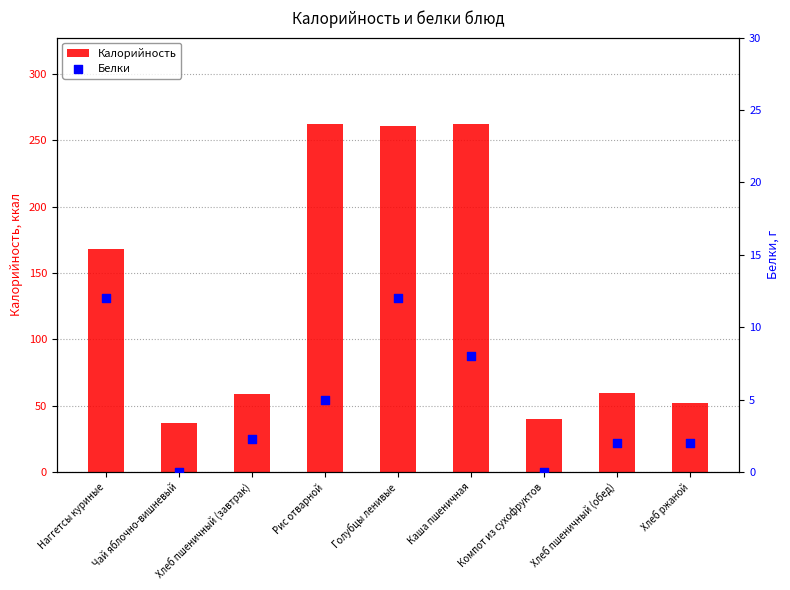

Is the value of Калорийность at Каша пшеничная greater than the value of Белки at Голубцы ленивые?

Yes